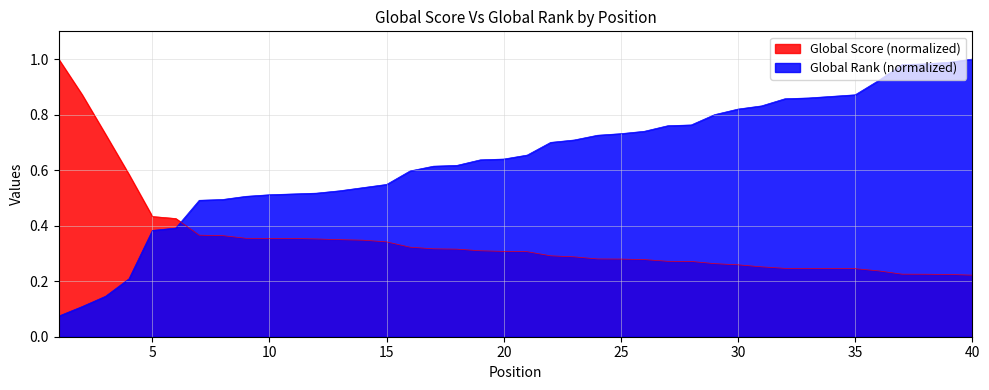

List the labels in order of Global Rank value, largest first.

40, 39, 38, 37, 36, 35, 34, 33, 32, 31, 30, 29, 28, 27, 26, 25, 24, 23, 22, 21, 20, 19, 18, 17, 16, 15, 14, 13, 12, 11, 10, 9, 8, 7, 6, 5, 4, 3, 2, 1